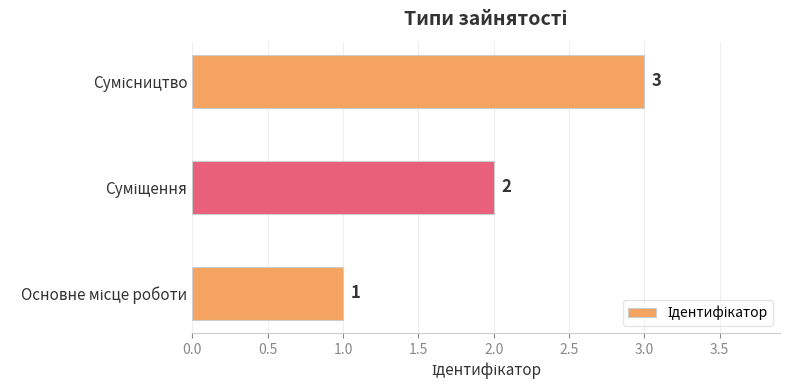

Are the bars grouped side by side (vs. stacked)?

No